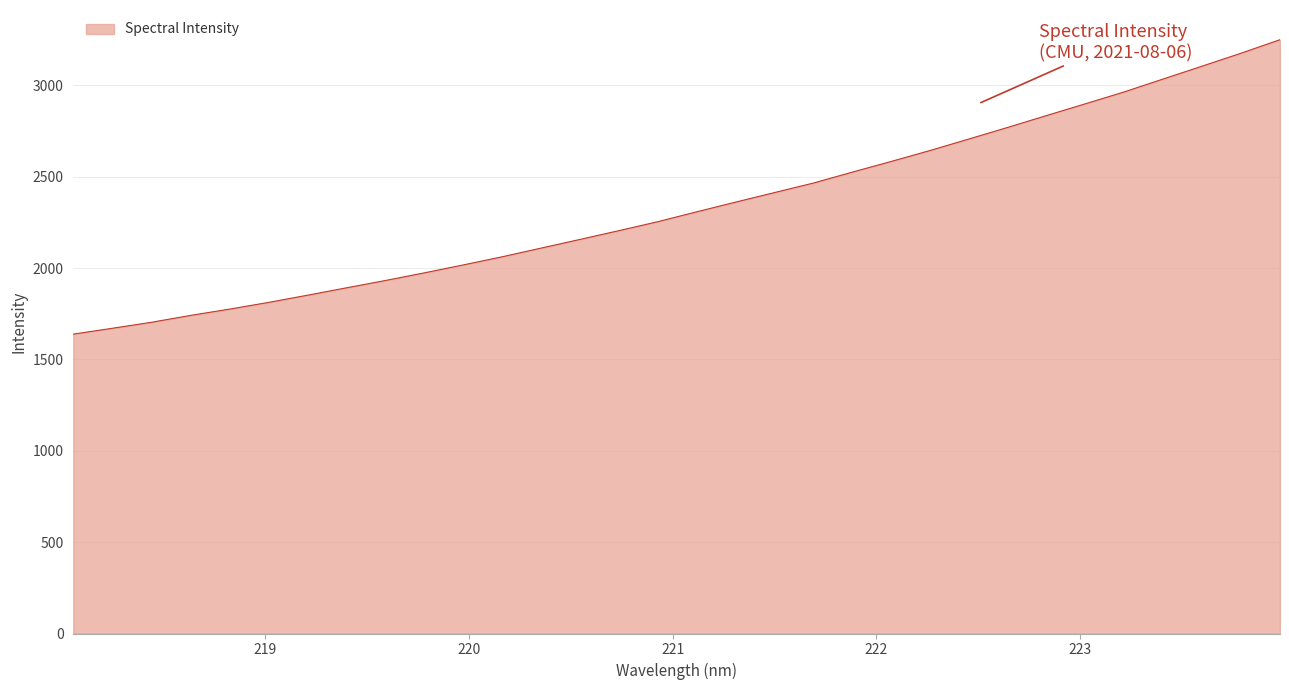

What is the minimum value shown in the chart?

1638.9